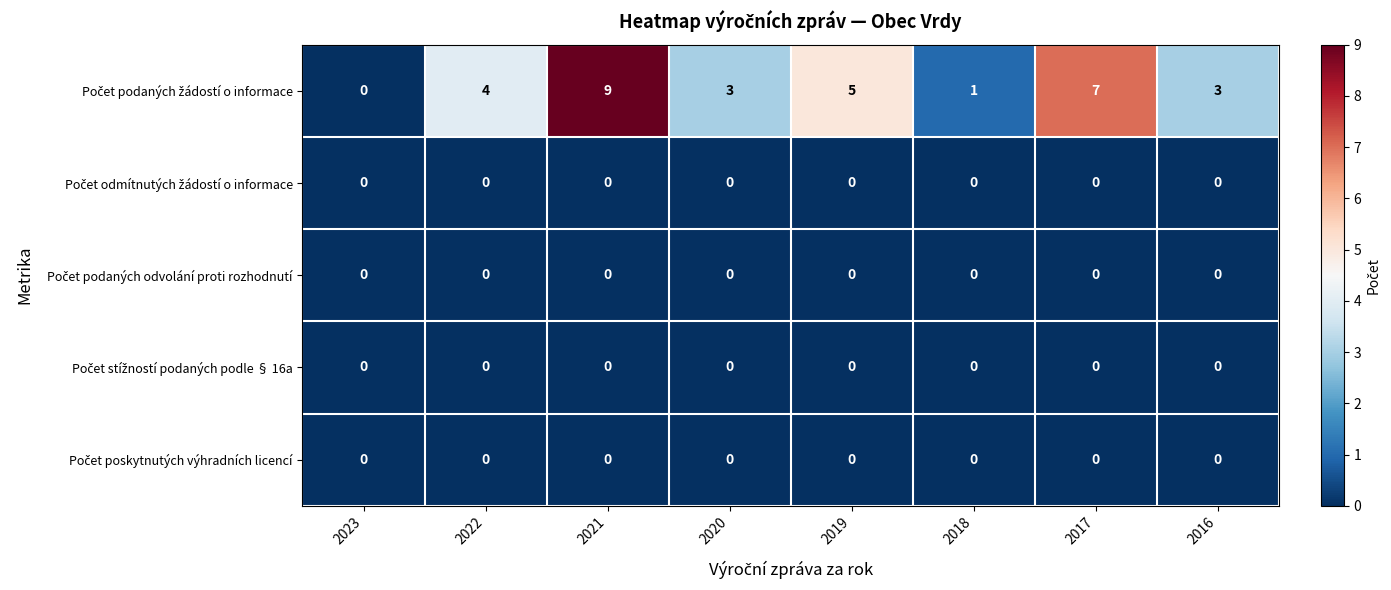

What is the difference between the highest and lowest values at 2021?

9